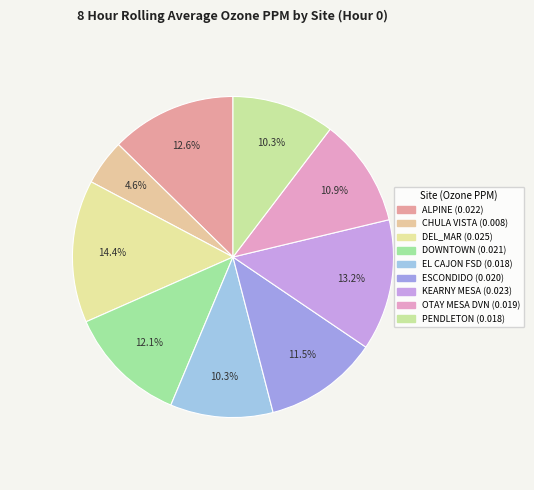

The KEARNY MESA slice represents 13% of the pie. True or false?

True